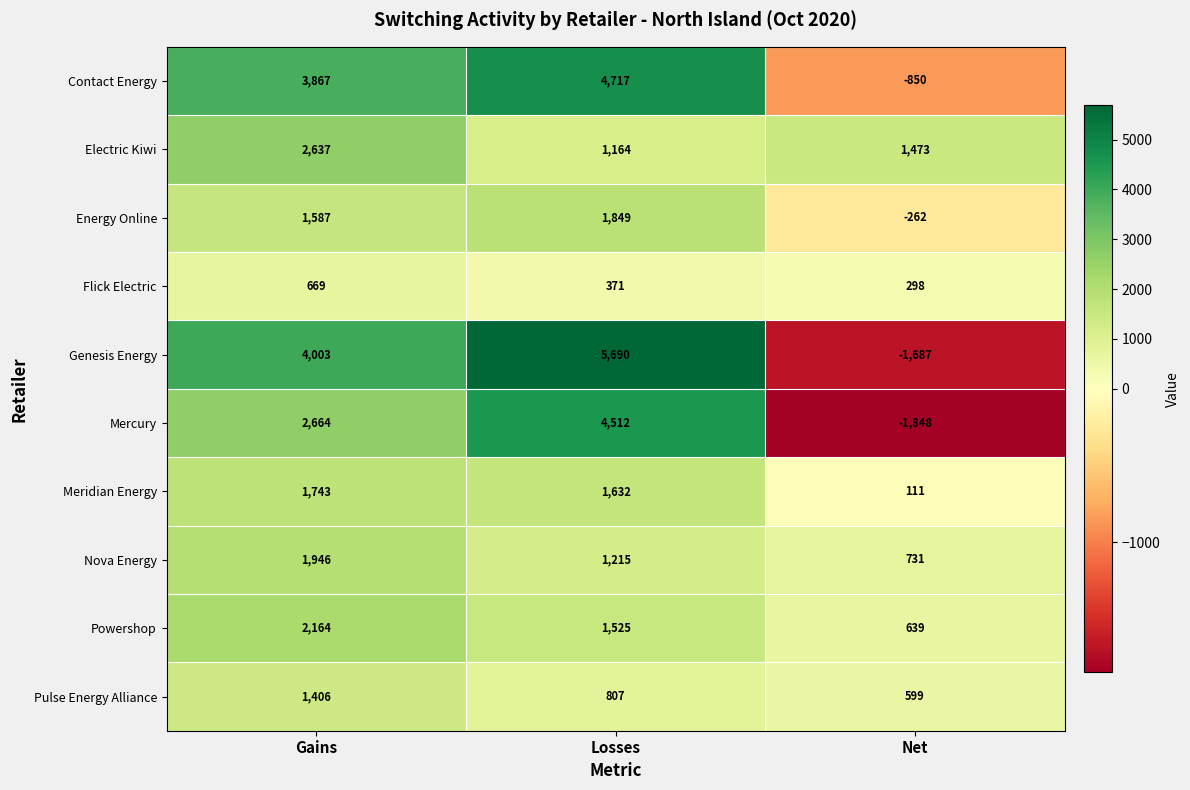

What value does the Flick Electric series have at Gains, to the nearest 10?

670